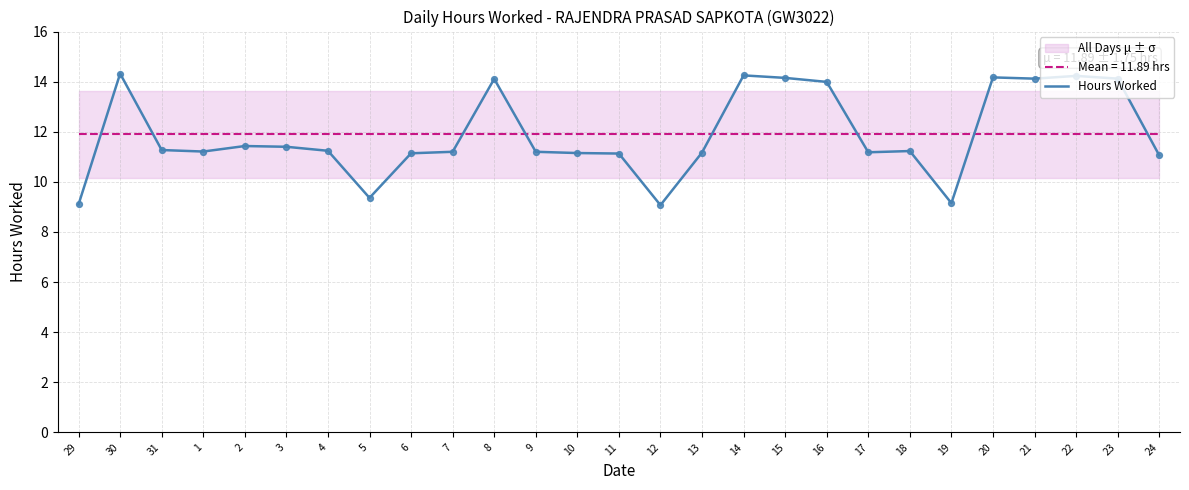

What is the ratio of the value at 23 to the value at 3?

1.2